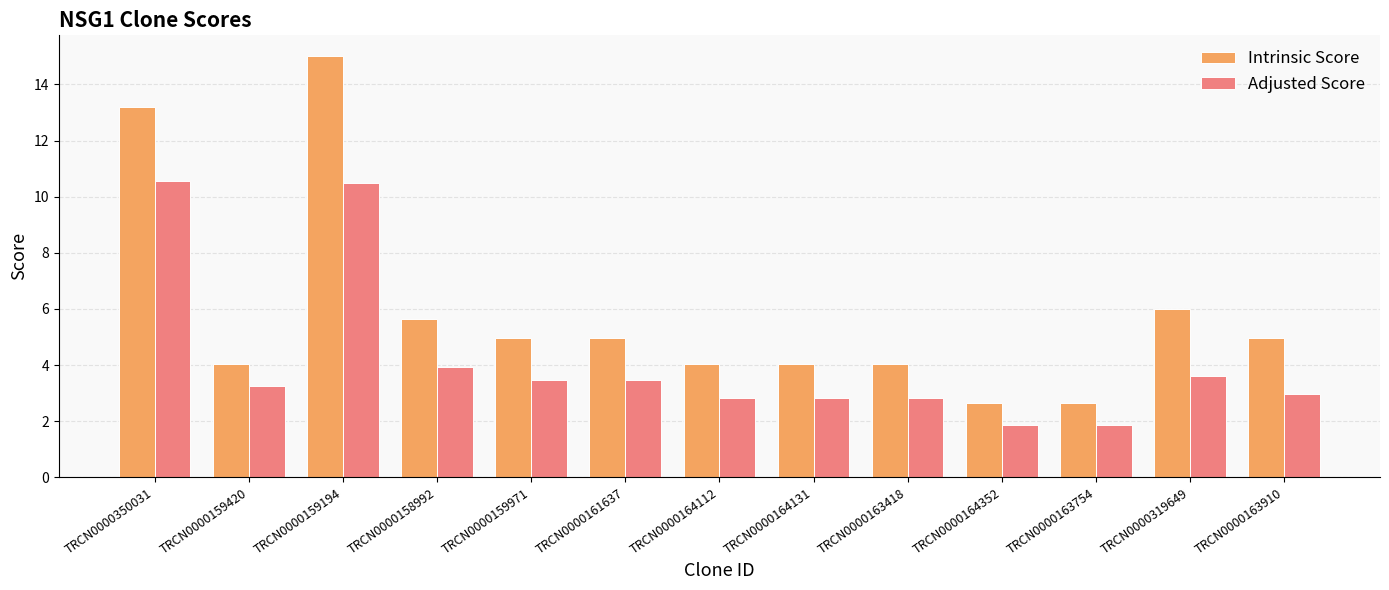

Which series has the largest range (max minus min)?

Intrinsic Score